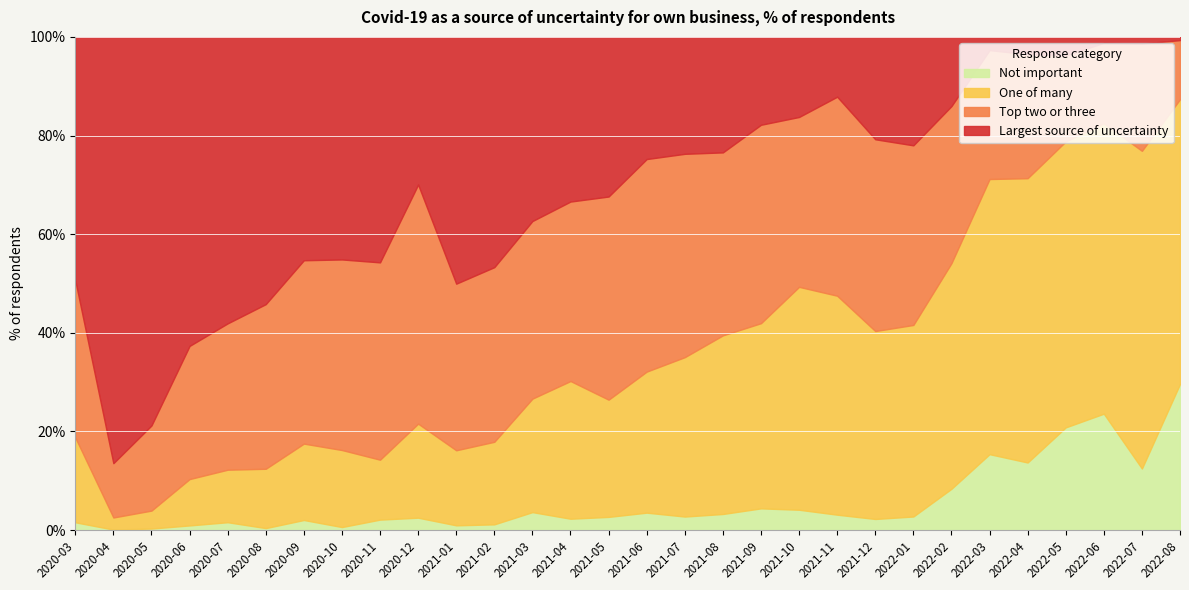

Which series changed the most between 2020-09 and 2022-03?

Largest source of uncertainty